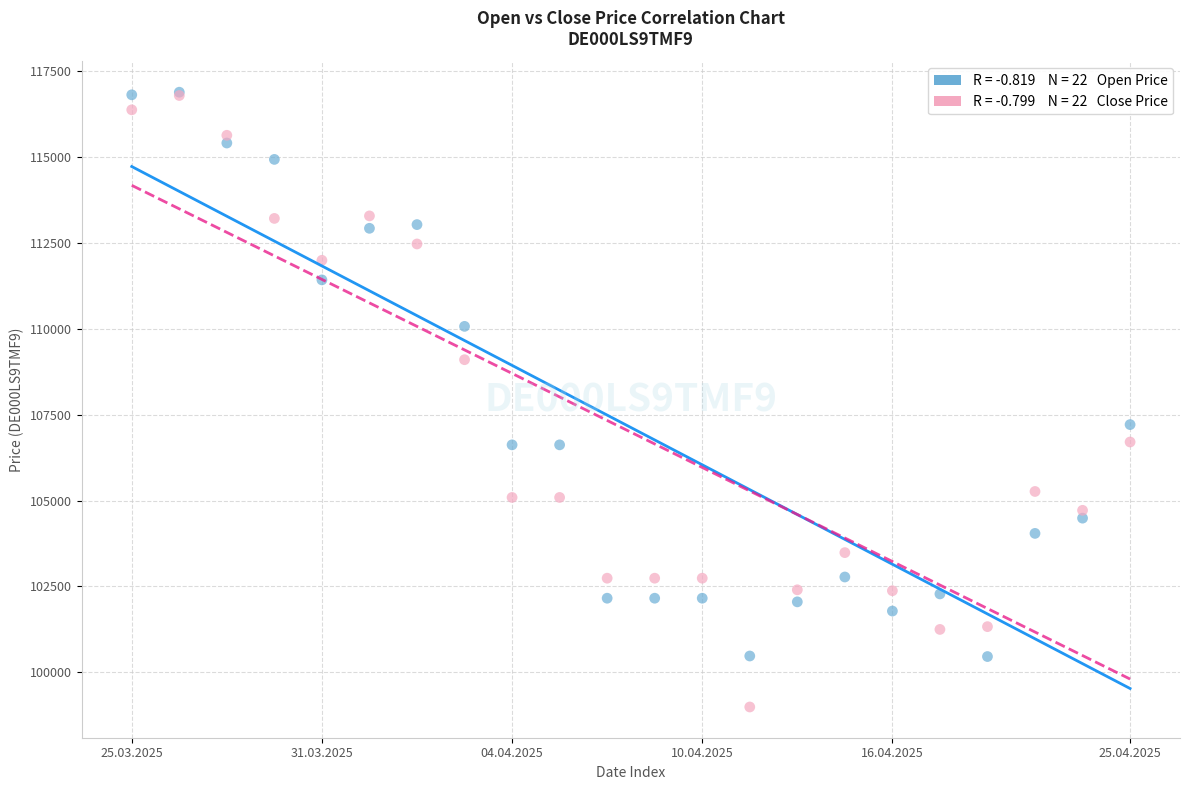

Across all series, what Y value is closest to 107940?

107212